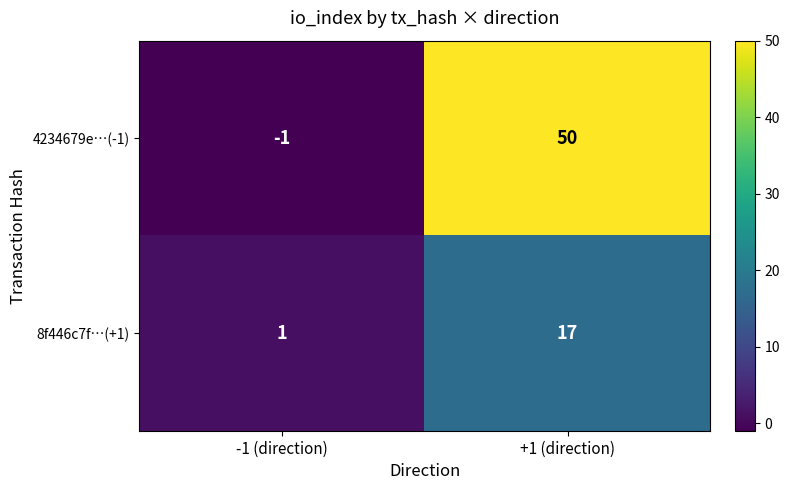

The 8f446c7f…(+1) series shows 27 at +1 (direction). True or false?

False